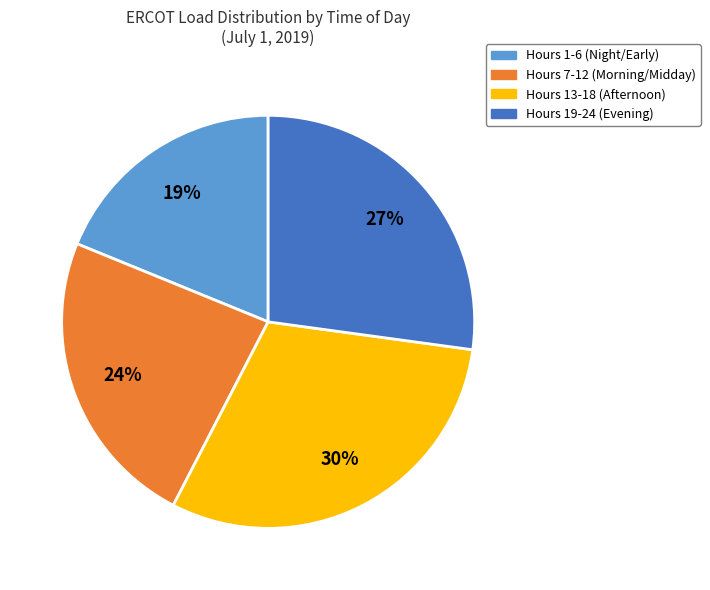

Approximately how many times larger is the value at Hours 1-6 (Night/Early) compared to Hours 7-12 (Morning/Midday)?

0.8